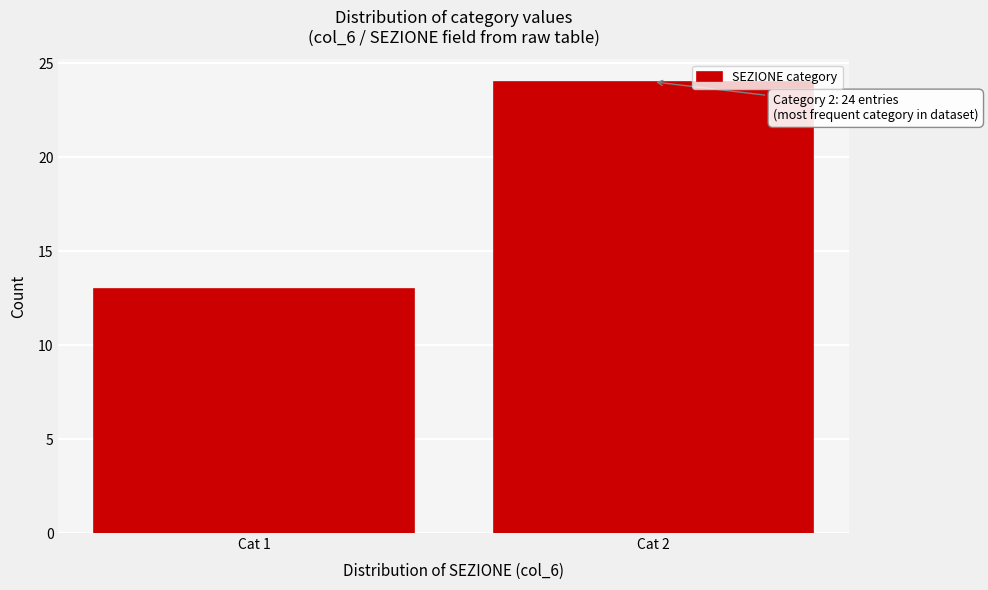

Reading right to left, transcribe all the data shown in this chart.

24	13